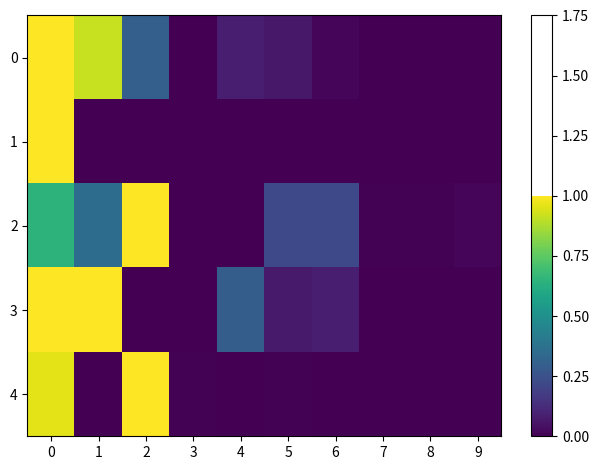

At how many categories does at least one series exceed 0?

10